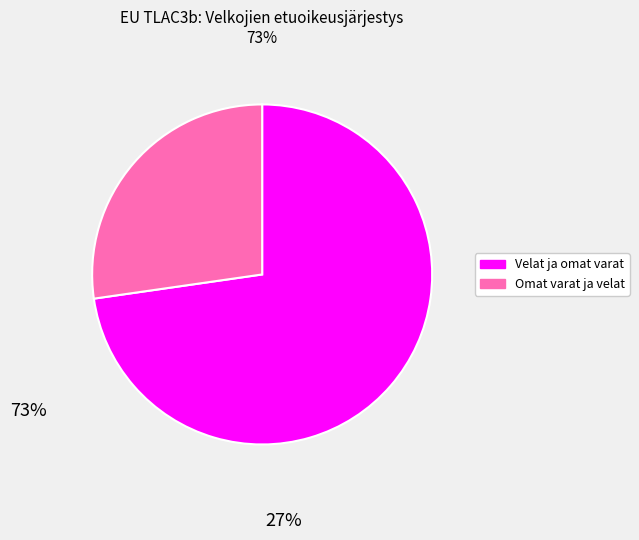

Does any single category account for the majority?

Yes